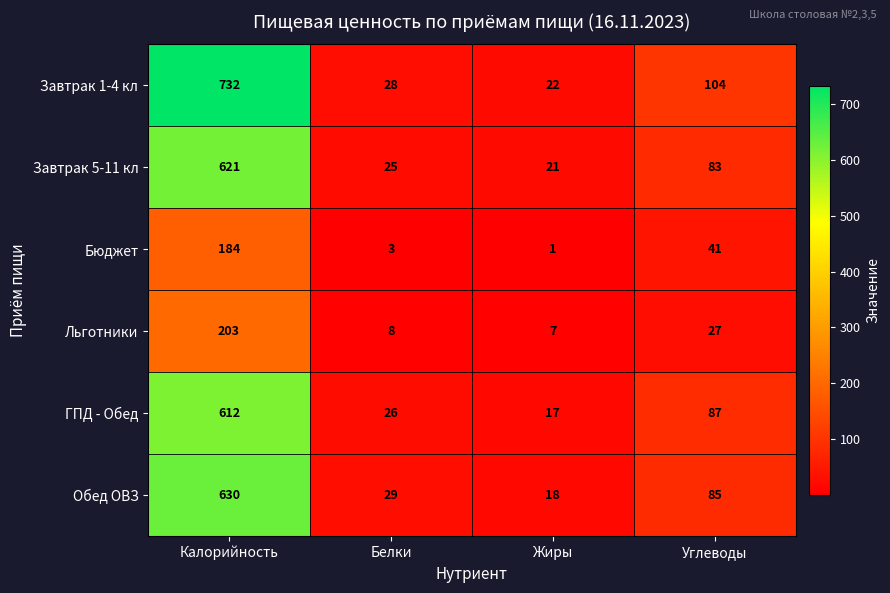

What is the difference between the highest and lowest values at Калорийность?

548